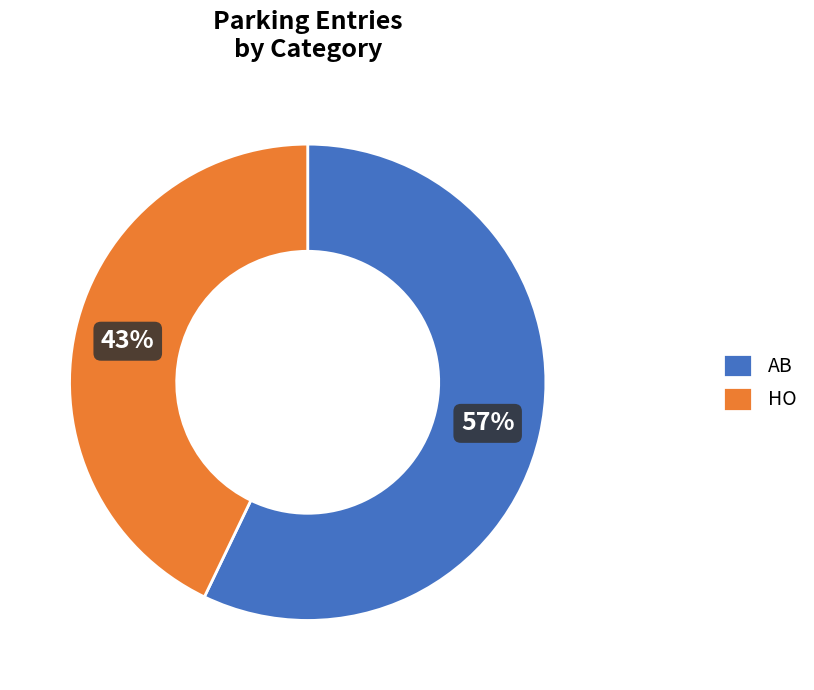

Rank the categories by value from lowest to highest.

HO, AB